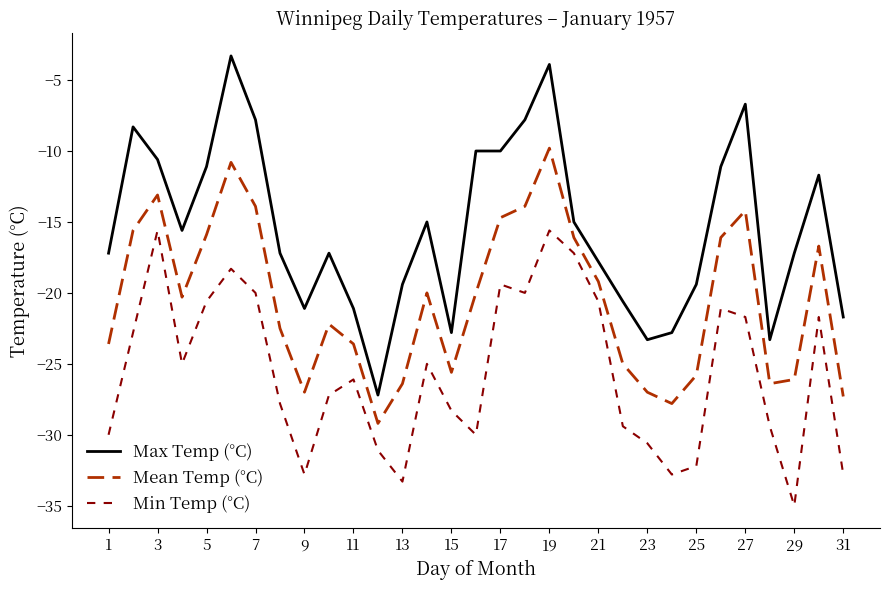

Which series has the largest total across all categories?

Max Temp (°C)